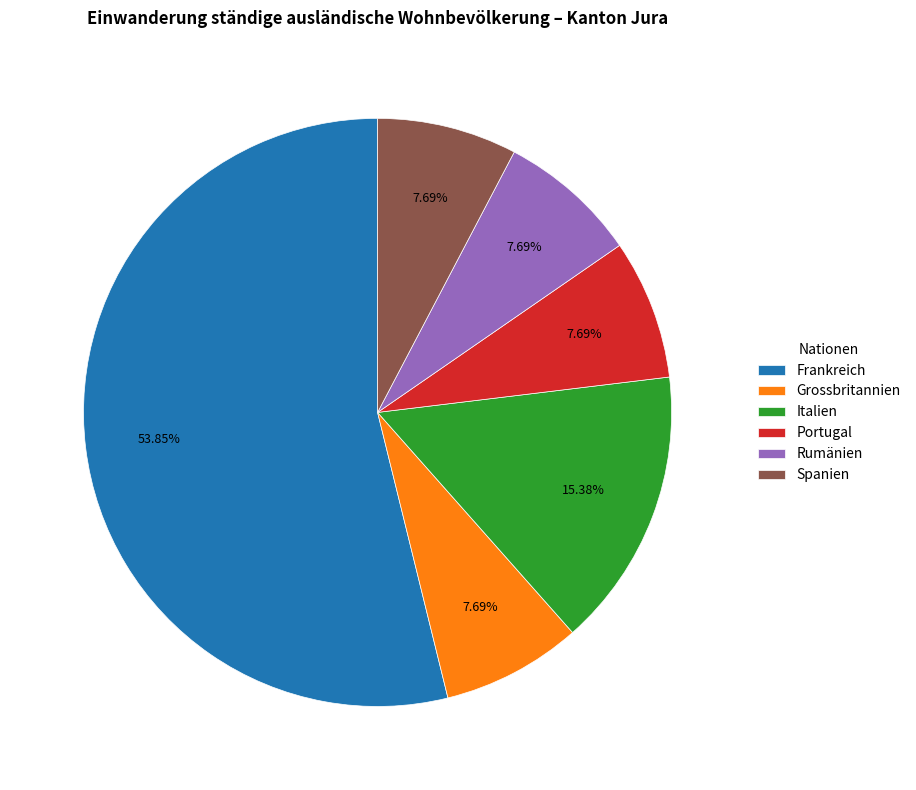

Which category has the biggest portion of the pie?

Frankreich